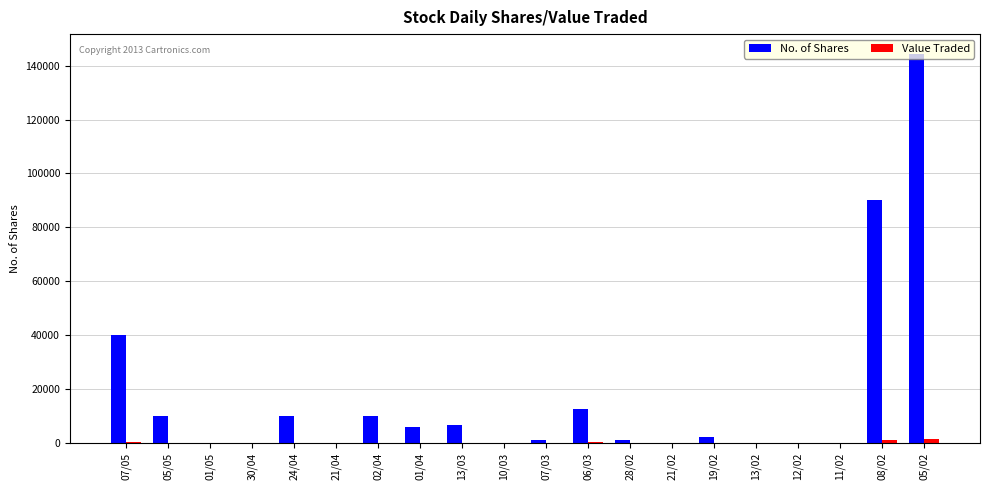

Which series has the widest spread of values?

No. of Shares